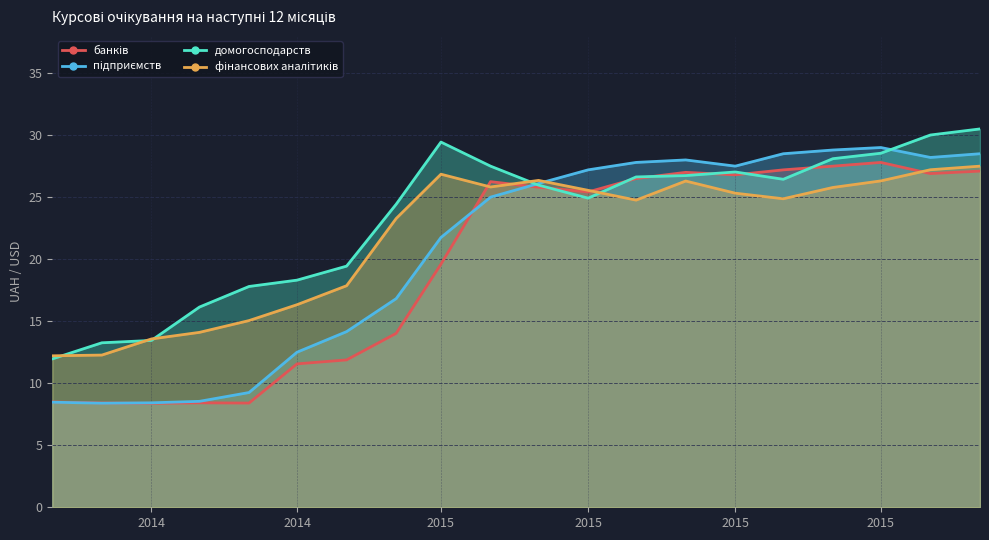

What is the total value across all series at 2014?

43.8